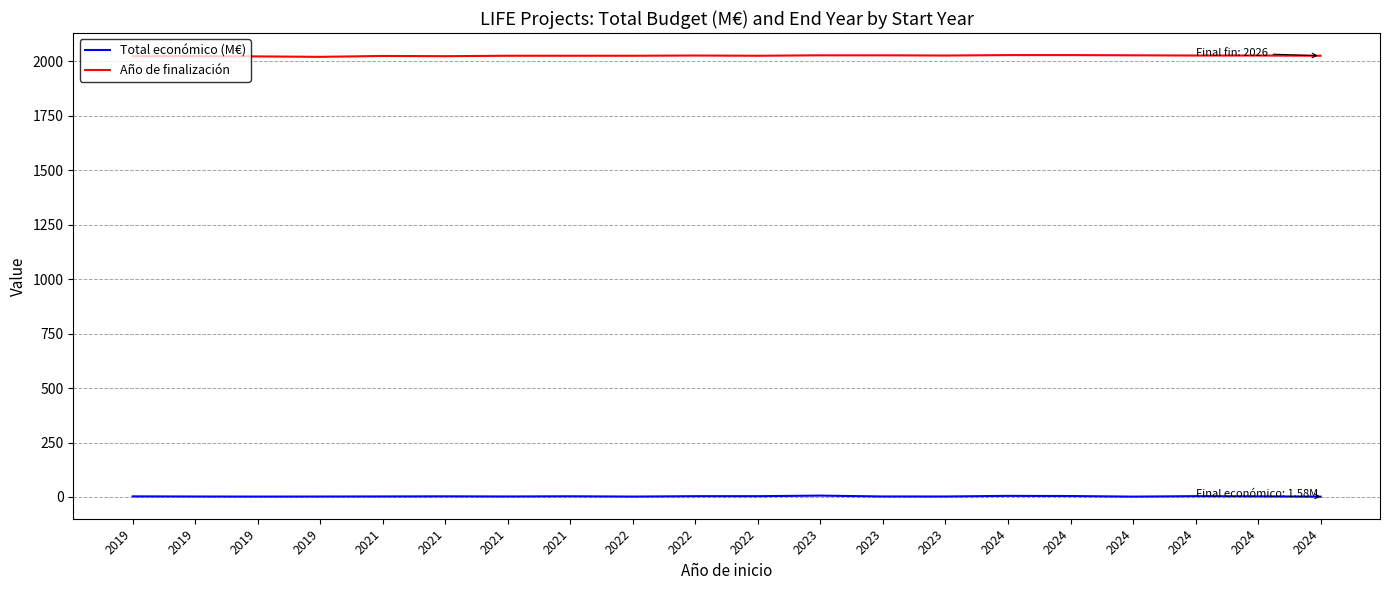

How many interior local peaks does the Total económico (M€) series have?

5